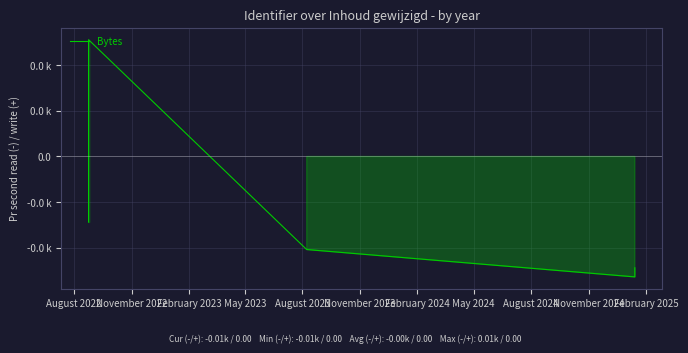

How many values are below 0?

7